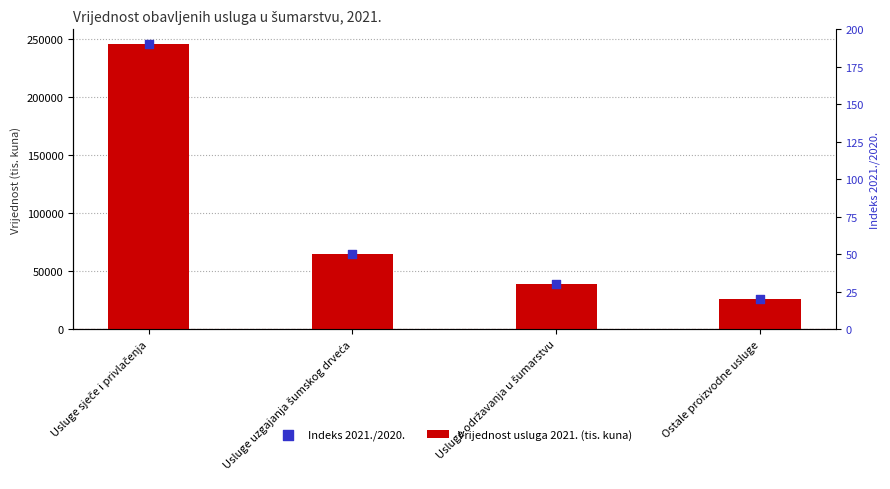

What are all the series names shown in the legend?

Vrijednost usluga 2021. (tis. kuna), Indeks 2021./2020.